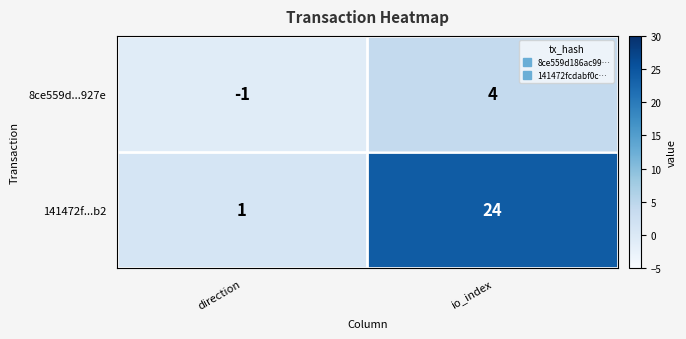

At how many categories does at least one series exceed 2?

1